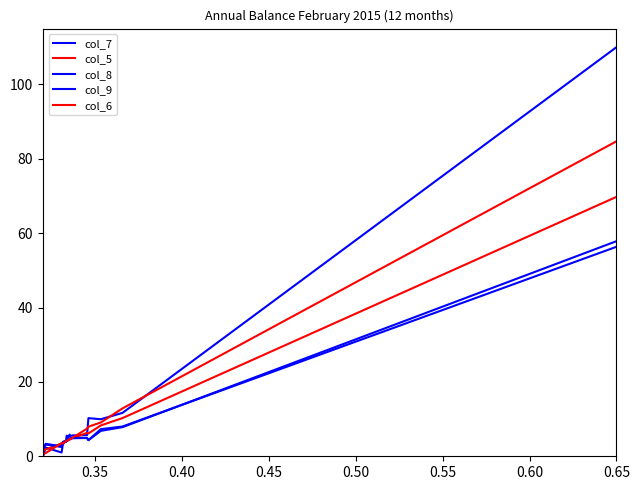

What is the average value of the col_8 series?

6.3